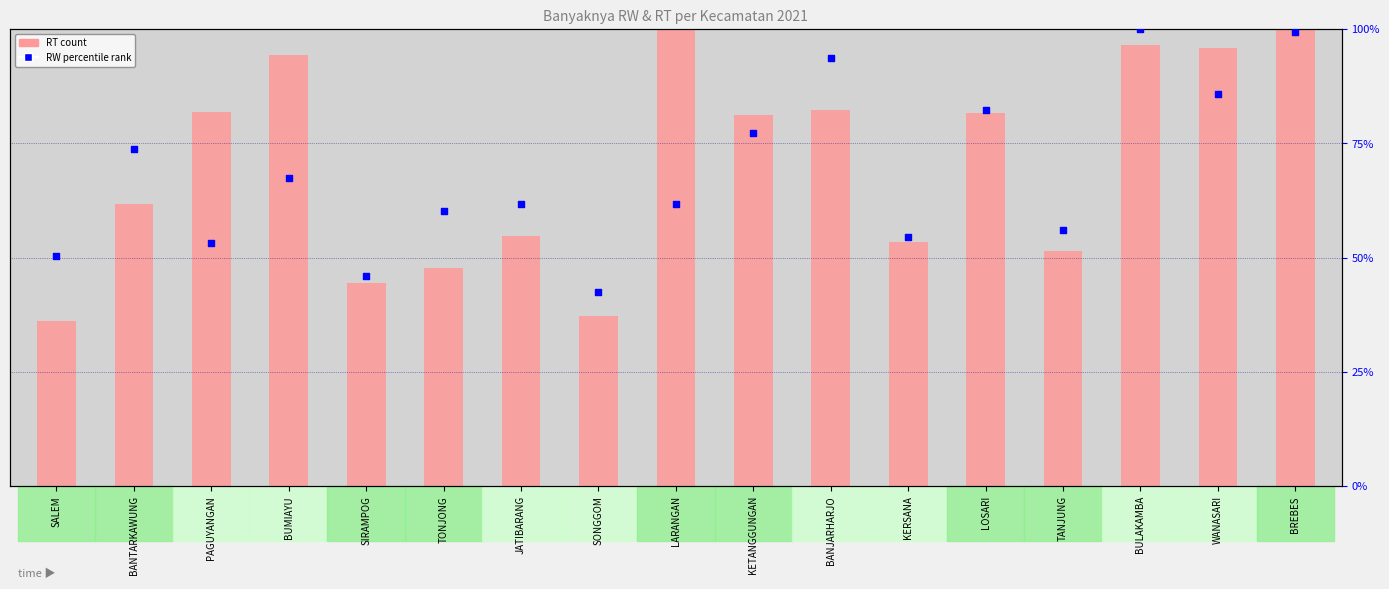

Which series reaches the maximum Y coordinate?

RT (scaled)